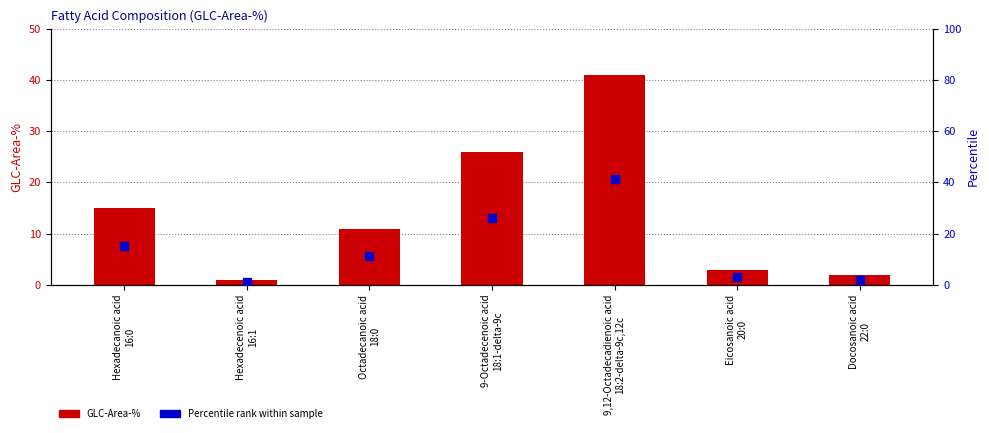

What are all the series names shown in the legend?

GLC-Area-%, Percentile rank